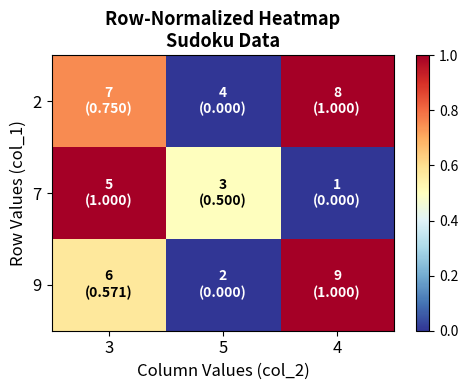

What is the difference between the highest and lowest values at 3?

0.4